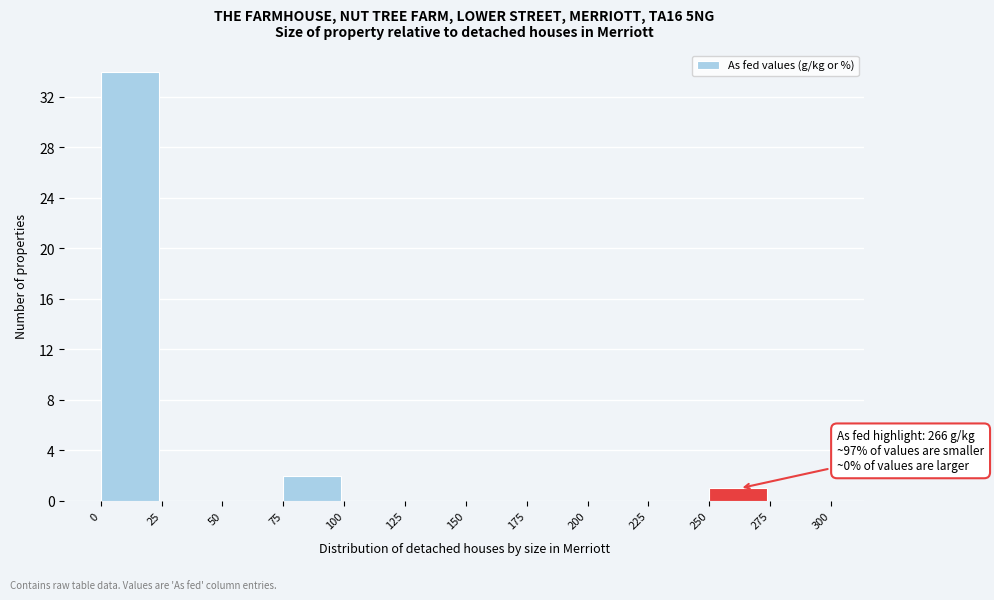

Which range on the x-axis has the tallest bar?

0 to 25